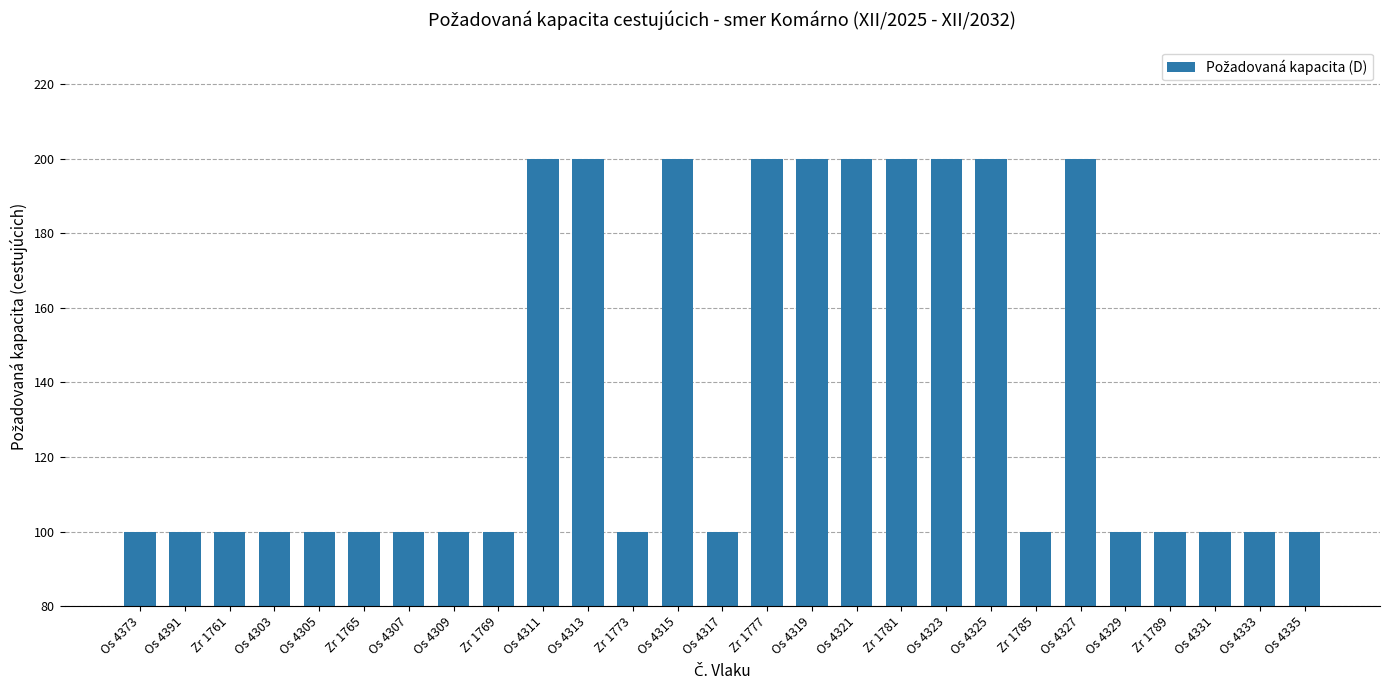

What is the approximate value at Os 4307, to the nearest 10?

100